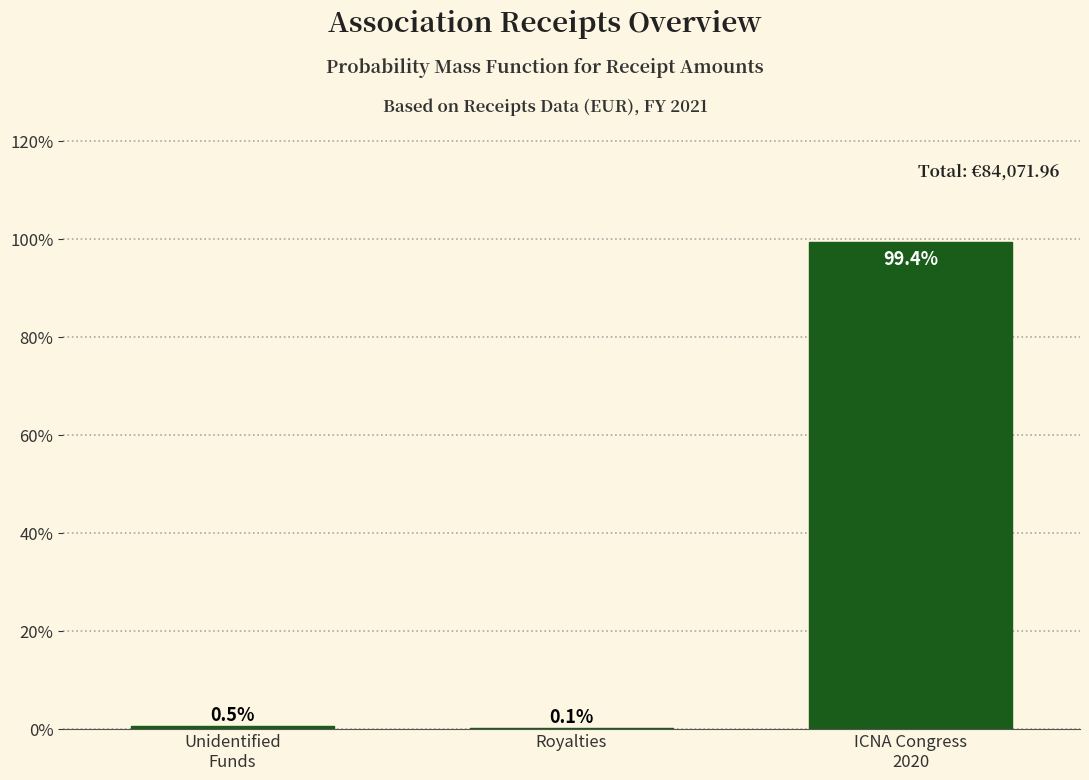

The value at Royalties is 0.1. True or false?

True